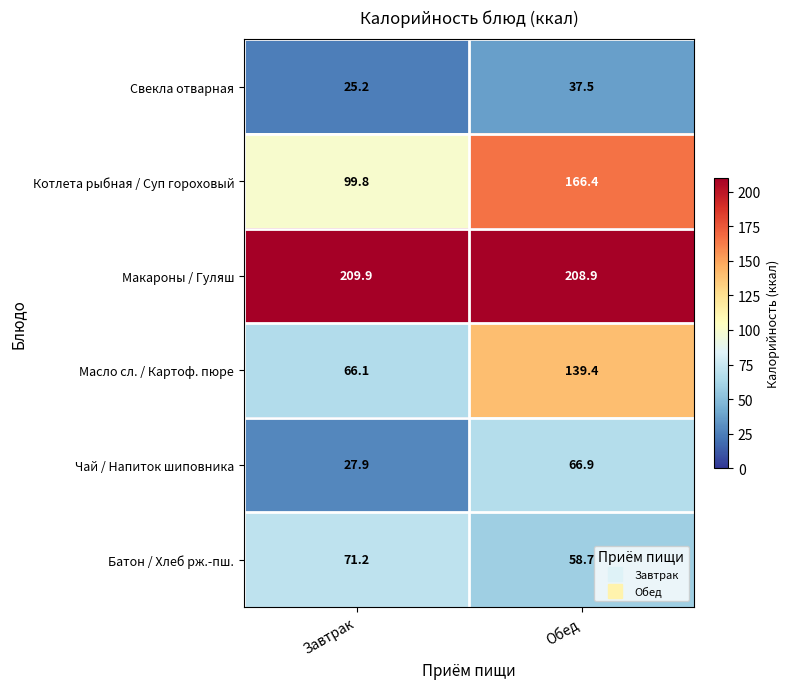

The Котлета рыбная / Суп гороховый series shows 21.6 at Завтрак. True or false?

False